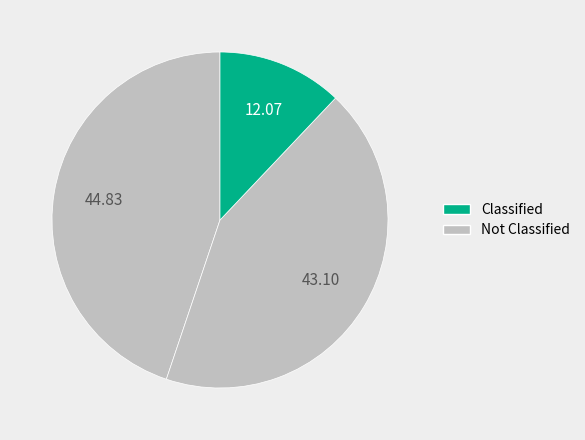

How many slices are in this pie chart?

3